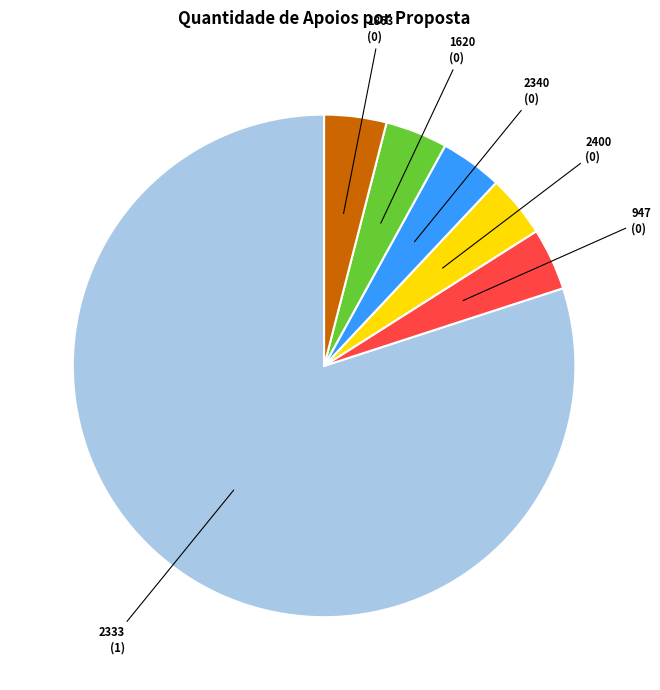

How many slices are in this pie chart?

6